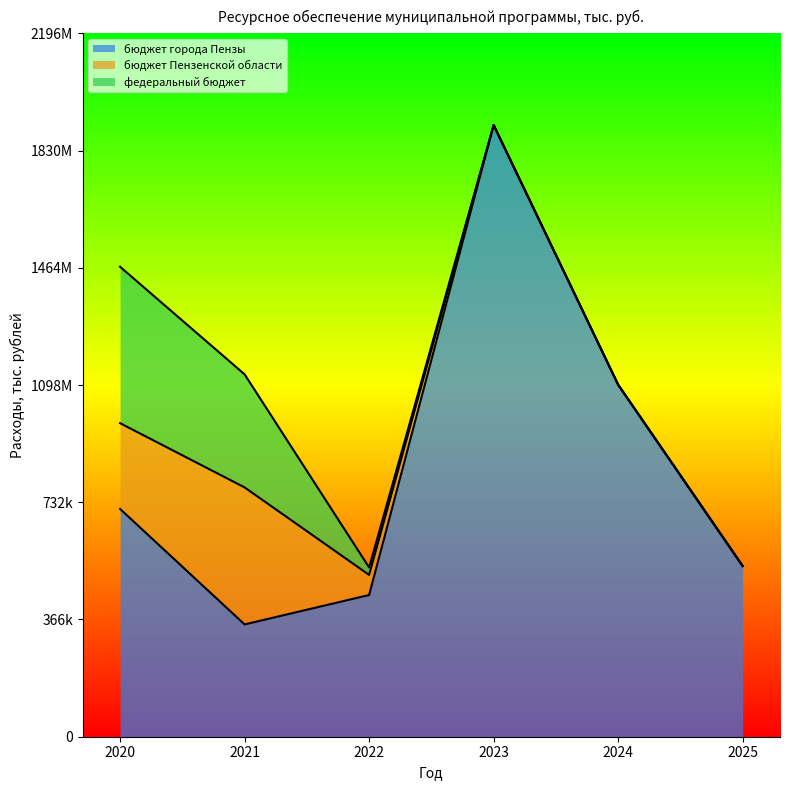

Which category has the lowest value in the бюджет города Пензы series?

2021